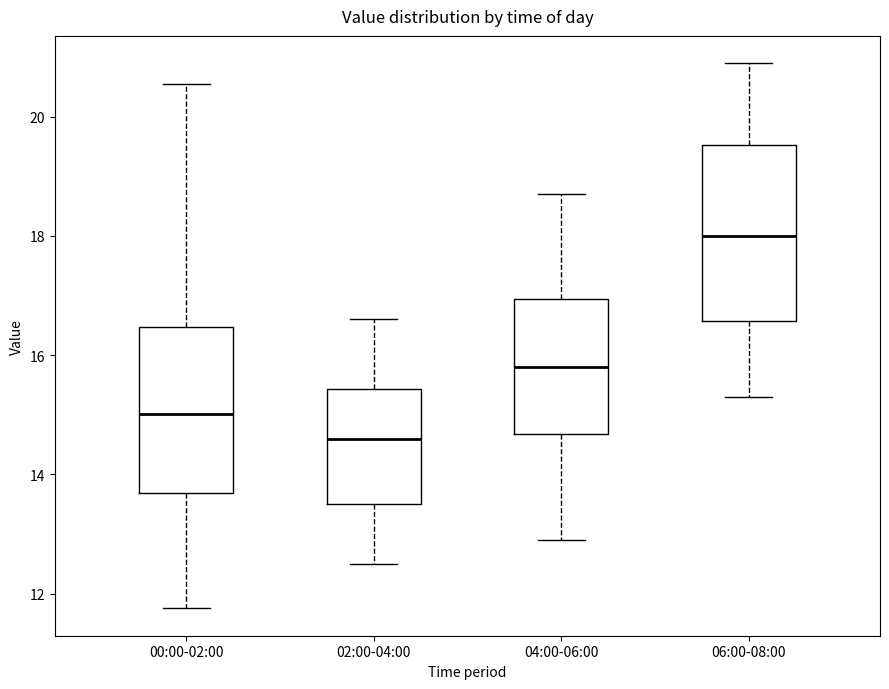

Reading left to right, transcribe this box plot: for each box, give where its median line is, the range the box spans, and where its two whiskers end, as read against the y-axis. The values are not printed on the chart, so give them approximately, as read against the axis.

00:00-02:00: median 15.0, box 13.6 to 16.4, whiskers 11.8 to 20.6
02:00-04:00: median 14.6, box 13.6 to 15.4, whiskers 12.6 to 16.6
04:00-06:00: median 15.8, box 14.6 to 17.0, whiskers 13.0 to 18.8
06:00-08:00: median 18.0, box 16.6 to 19.6, whiskers 15.4 to 21.0